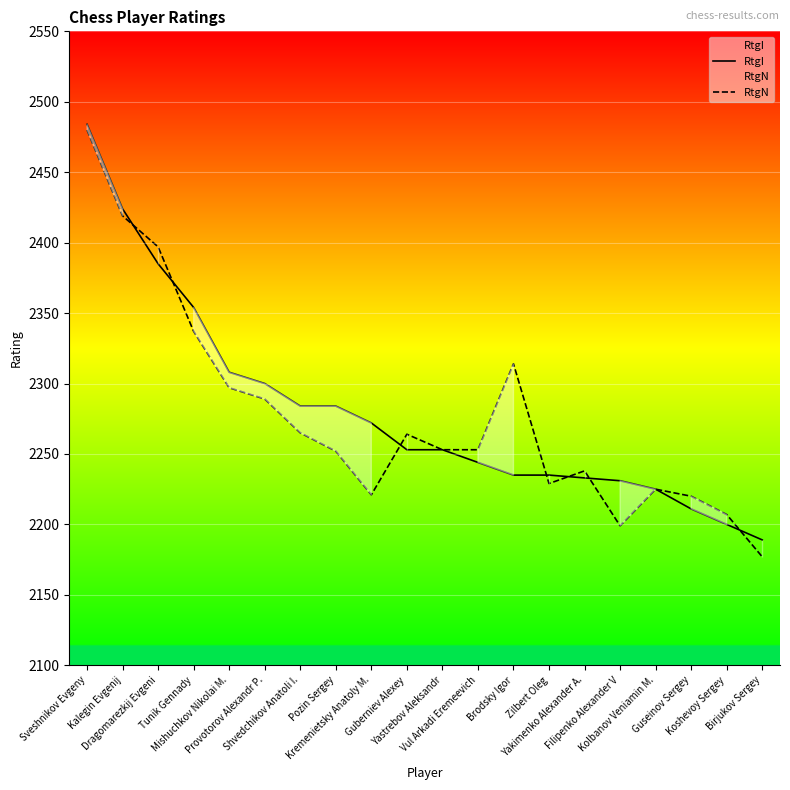

What is the lowest value of the RtgN series?

2177